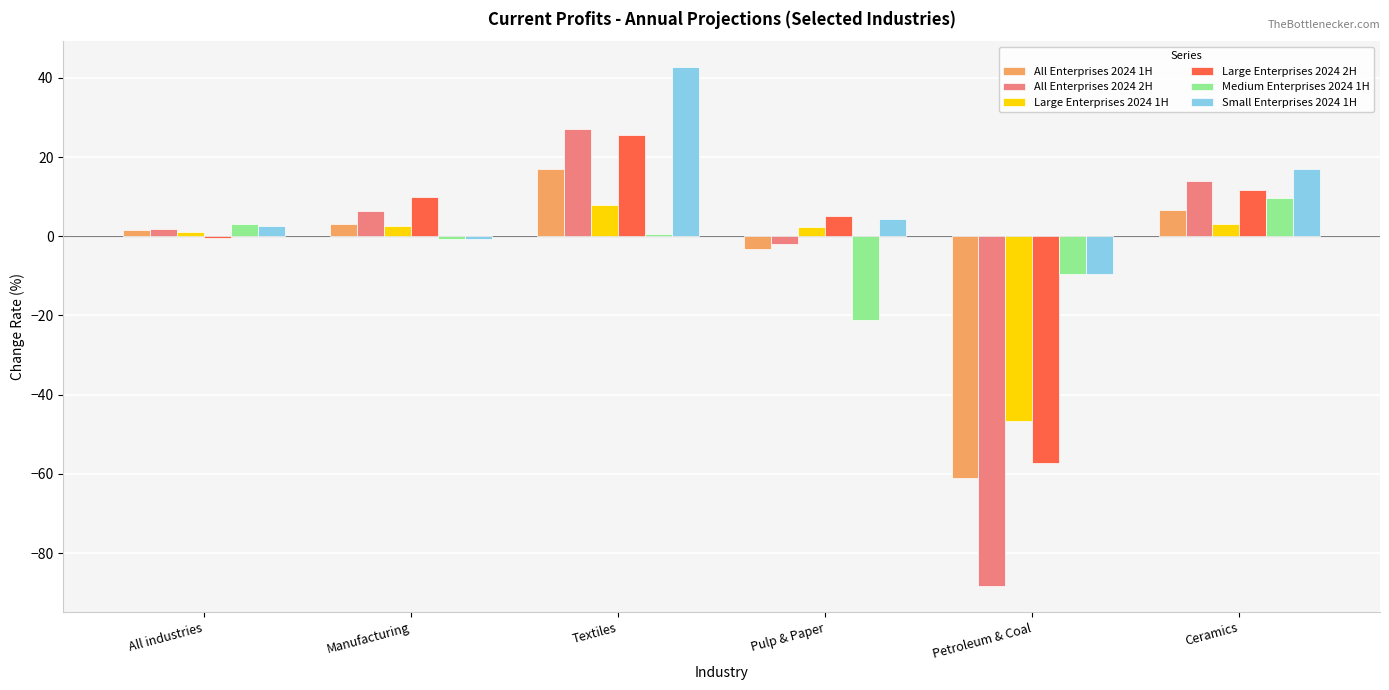

How many groups of bars are there?

6